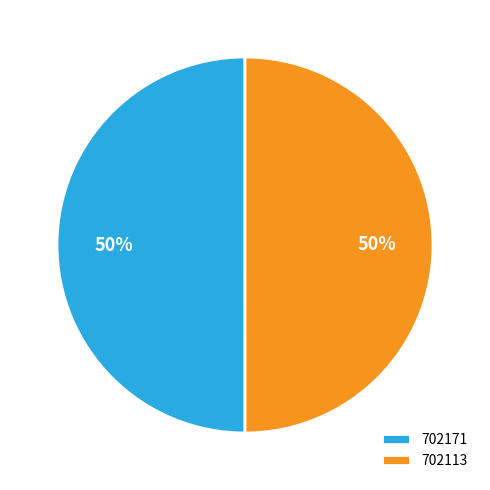

To the nearest percent, what percentage of the pie is 702113?

50%